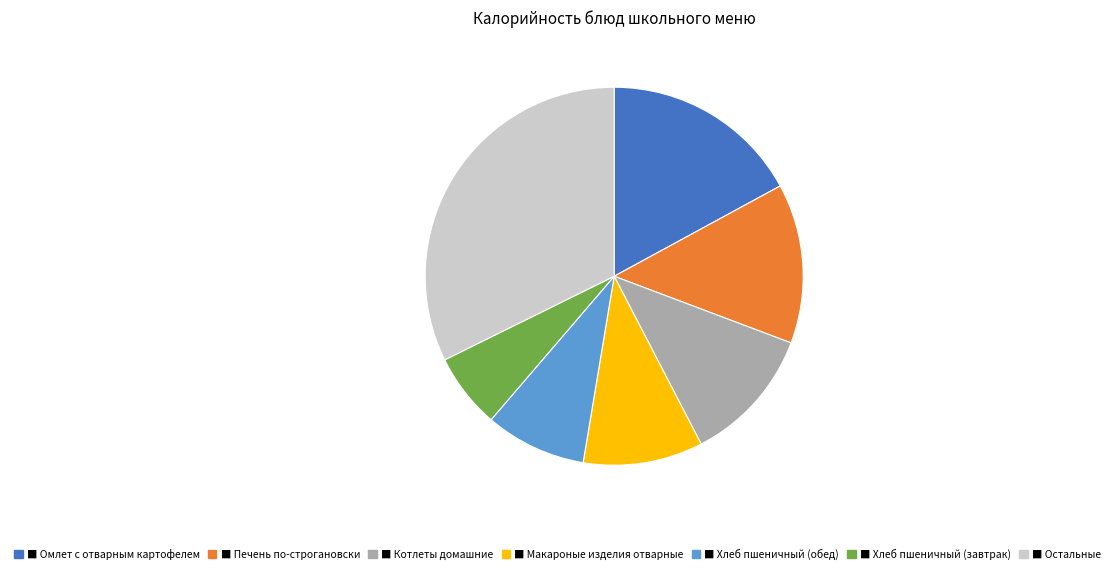

How many segments does this pie chart have?

7